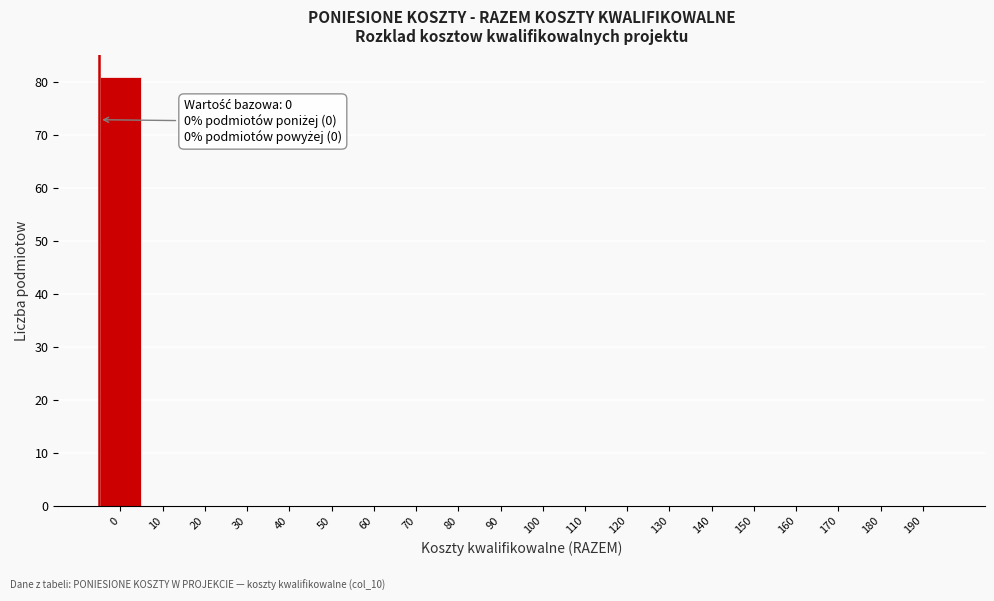

Reading left to right, what are all the values shown in this chart?

0=81	10=0	20=0	30=0	40=0	50=0	60=0	70=0	80=0	90=0	100=0	110=0	120=0	130=0	140=0	150=0	160=0	170=0	180=0	190=0